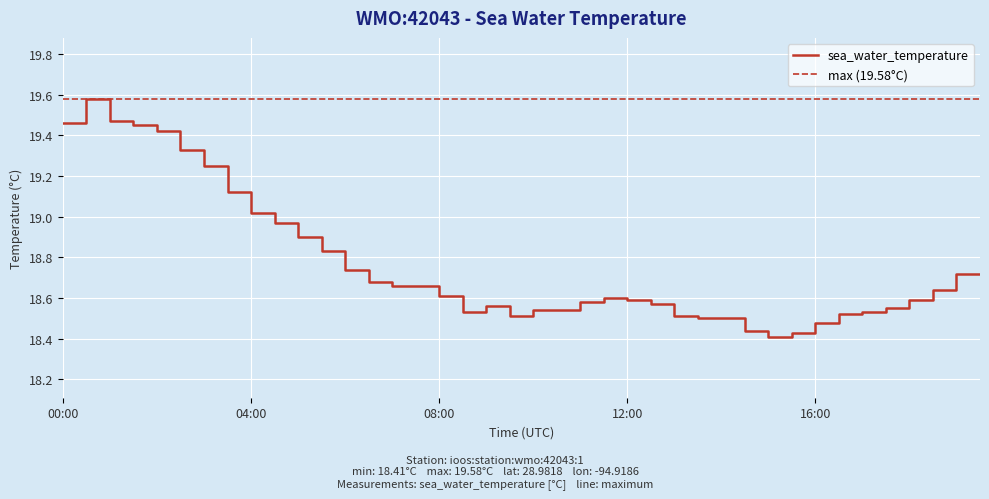

How many points are higher than both their immediate neighbors (excluding endpoints)?

3